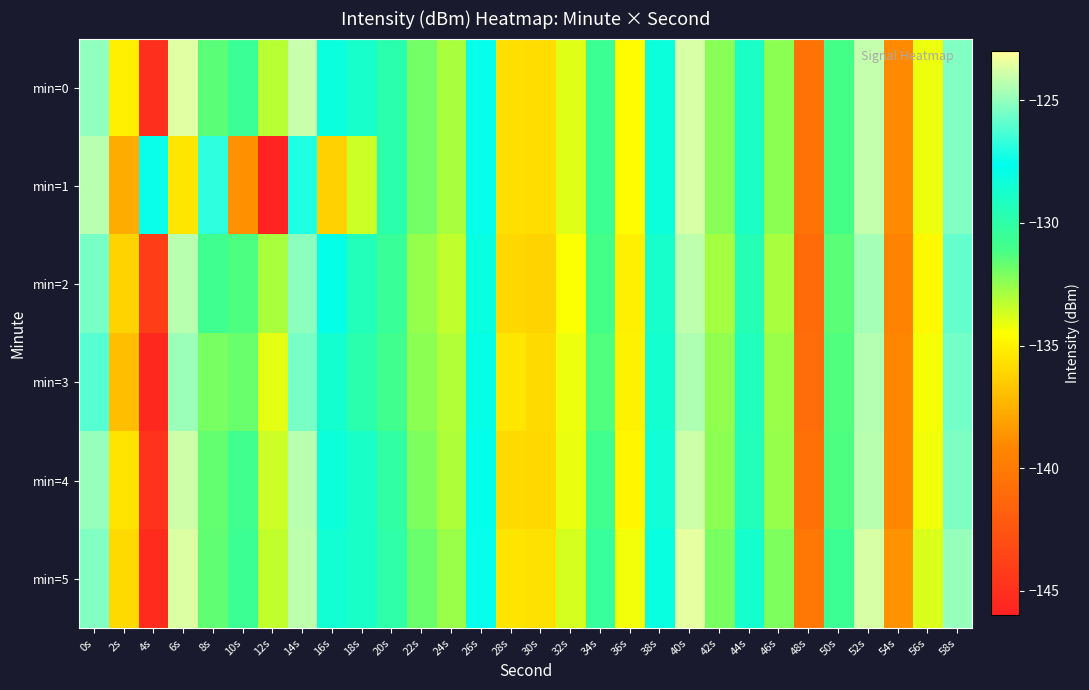

Reading right to left, what are all the values shown in this chart?

min=0: 58s=-125.3	56s=-134.2	54s=-139.0	52s=-124.2	50s=-131.1	48s=-140.4	46s=-132.4	44s=-129.0	42s=-132.3	40s=-123.8	38s=-128.3	36s=-134.6	34s=-130.6	32s=-134.0	30s=-135.8	28s=-135.7	26s=-127.5	24s=-132.9	22s=-131.9	20s=-129.8	18s=-128.8	16s=-128.1	14s=-124.1	12s=-133.2	10s=-130.6	8s=-131.5	6s=-123.6	4s=-145.1	2s=-135.1	0s=-125.0
min=1: 58s=-125.3	56s=-134.2	54s=-139.0	52s=-124.2	50s=-131.1	48s=-140.4	46s=-132.4	44s=-129.0	42s=-132.3	40s=-123.8	38s=-128.3	36s=-134.6	34s=-130.6	32s=-134.0	30s=-135.8	28s=-135.7	26s=-127.5	24s=-132.9	22s=-131.9	20s=-129.8	18s=-133.5	16s=-136.3	14s=-127.1	12s=-145.8	10s=-138.8	8s=-126.8	6s=-135.4	4s=-127.5	2s=-137.7	0s=-124.3
min=2: 58s=-125.8	56s=-134.7	54s=-139.5	52s=-124.7	50s=-131.5	48s=-141.0	46s=-132.9	44s=-129.5	42s=-132.8	40s=-124.2	38s=-128.8	36s=-135.1	34s=-131.0	32s=-134.5	30s=-136.2	28s=-136.0	26s=-128.1	24s=-133.4	22s=-132.6	20s=-130.5	18s=-129.3	16s=-127.8	14s=-125.1	12s=-132.9	10s=-131.2	8s=-130.8	6s=-124.3	4s=-144.1	2s=-136.2	0s=-125.5
min=3: 58s=-125.6	56s=-134.4	54s=-139.2	52s=-124.4	50s=-131.3	48s=-140.9	46s=-132.7	44s=-129.2	42s=-132.5	40s=-124.5	38s=-128.6	36s=-135.0	34s=-131.3	32s=-134.2	30s=-135.9	28s=-135.4	26s=-127.9	24s=-133.1	22s=-132.4	20s=-130.9	18s=-129.8	16s=-128.6	14s=-125.5	12s=-134.0	10s=-131.8	8s=-132.0	6s=-124.8	4s=-145.5	2s=-137.0	0s=-126.1
min=4: 58s=-125.4	56s=-134.3	54s=-139.1	52s=-124.3	50s=-131.2	48s=-140.6	46s=-132.6	44s=-129.3	42s=-132.4	40s=-123.9	38s=-128.4	36s=-134.8	34s=-130.9	32s=-134.1	30s=-136.0	28s=-135.9	26s=-127.7	24s=-133.0	22s=-132.1	20s=-130.1	18s=-128.9	16s=-128.3	14s=-124.3	12s=-133.6	10s=-130.9	8s=-131.7	6s=-123.9	4s=-144.8	2s=-135.5	0s=-124.9
min=5: 58s=-124.9	56s=-133.8	54s=-138.7	52s=-123.8	50s=-130.7	48s=-140.1	46s=-132.1	44s=-128.7	42s=-132.0	40s=-123.5	38s=-128.1	36s=-134.3	34s=-130.4	32s=-133.7	30s=-135.6	28s=-135.5	26s=-127.5	24s=-132.7	22s=-131.8	20s=-130.0	18s=-128.9	16s=-128.5	14s=-124.2	12s=-133.4	10s=-130.7	8s=-131.6	6s=-123.7	4s=-145.2	2s=-135.9	0s=-125.3